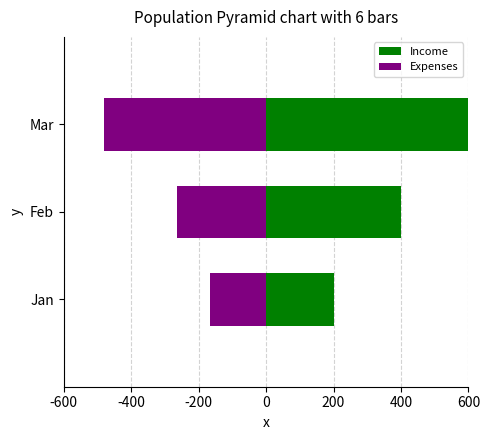

How many bars are there in each group?

2